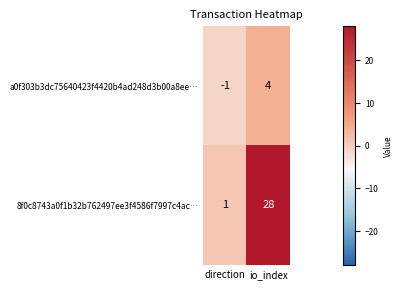

What is the difference between the 8f0c8743a0f1b32b762497ee3f4586f7997c4ac… values at direction and io_index?

27